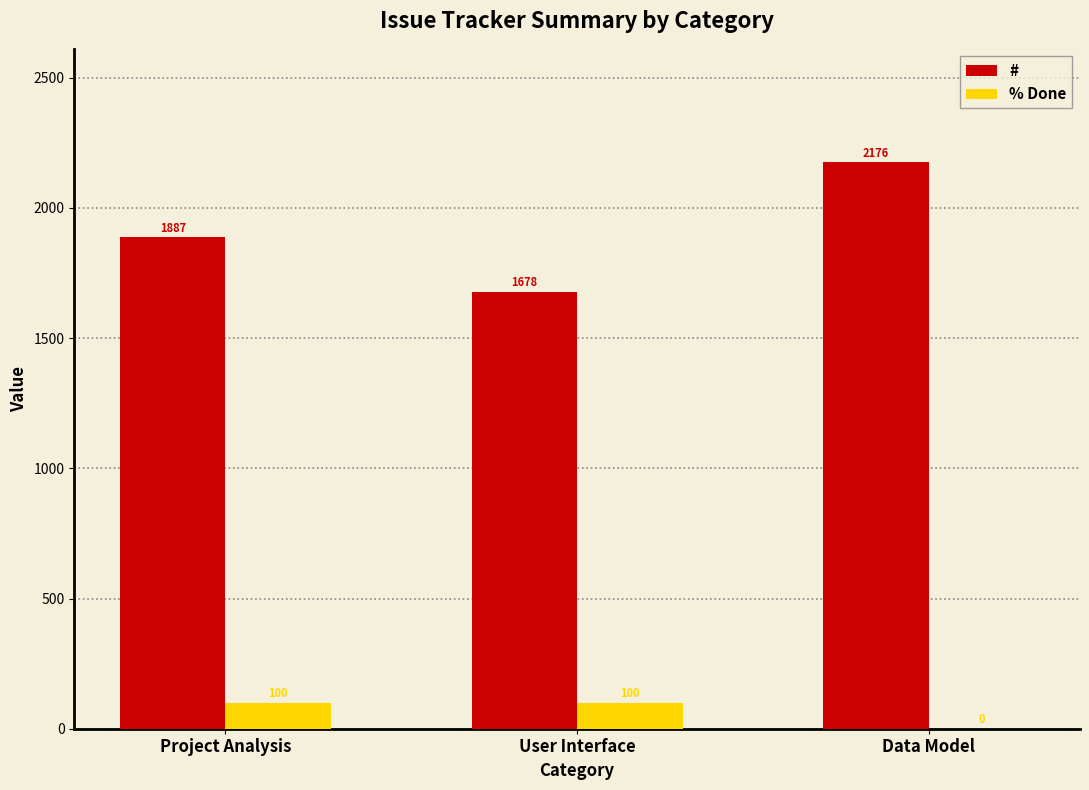

Which series has the largest total across all categories?

#